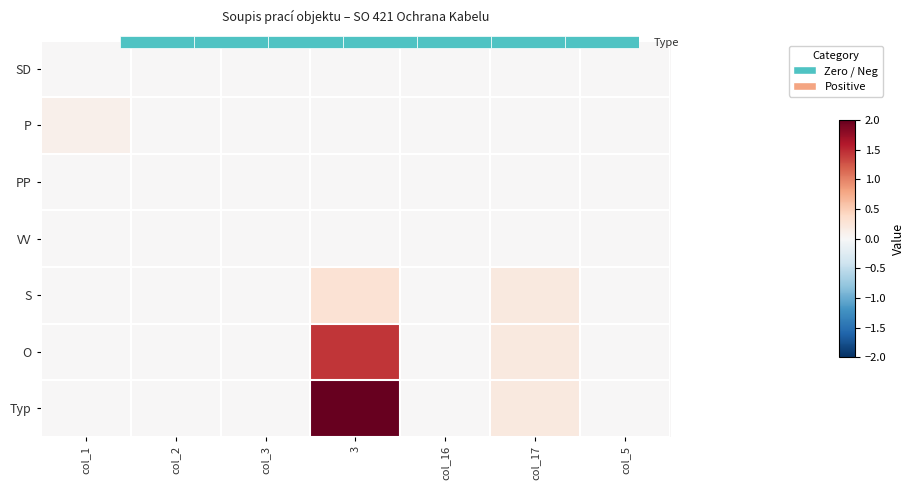

What is the spread (max minus min) of values at 3?

2.0